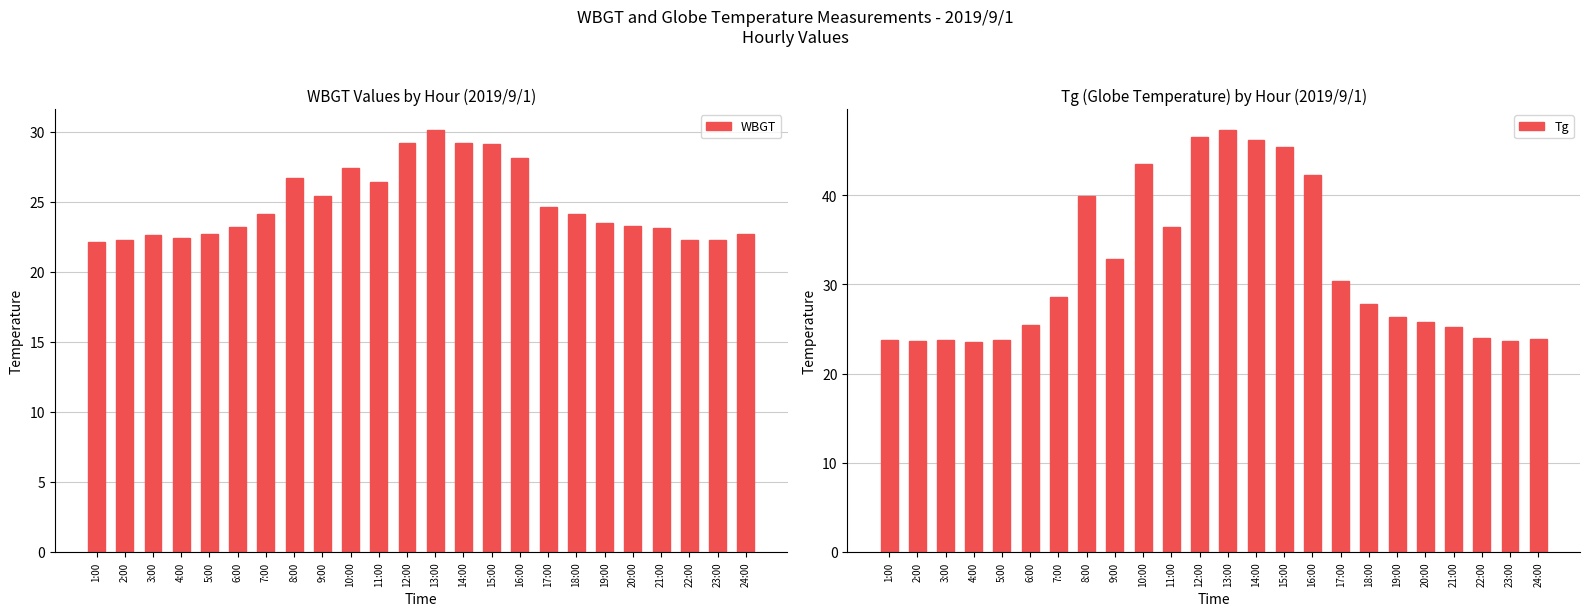

The value of WBGT at 15:00 is 29.1. True or false?

True